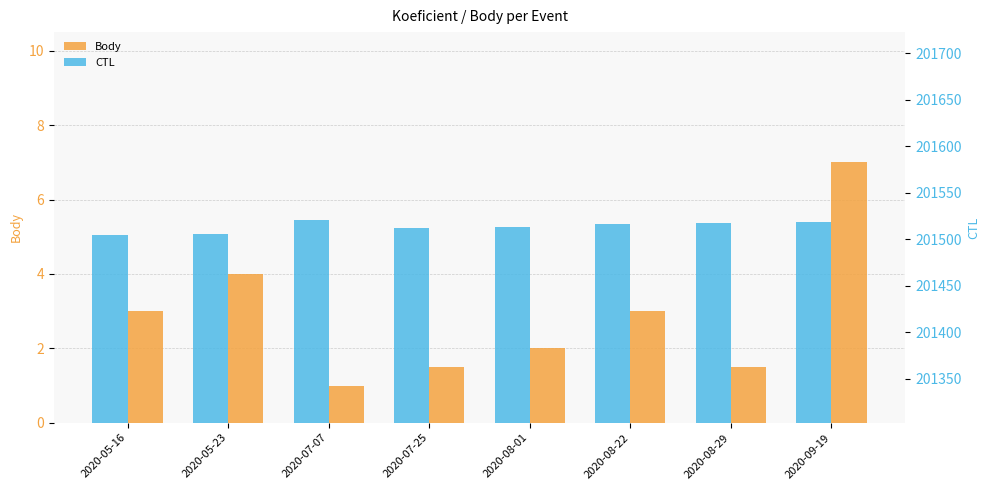

Reading left to right, transcribe all the data shown in this chart.

Body: 3.0	4.0	1.0	1.5	2.0	3.0	1.5	7.0
CTL: 201504.0	201505.0	201521.0	201512.0	201513.0	201516.0	201517.0	201518.0